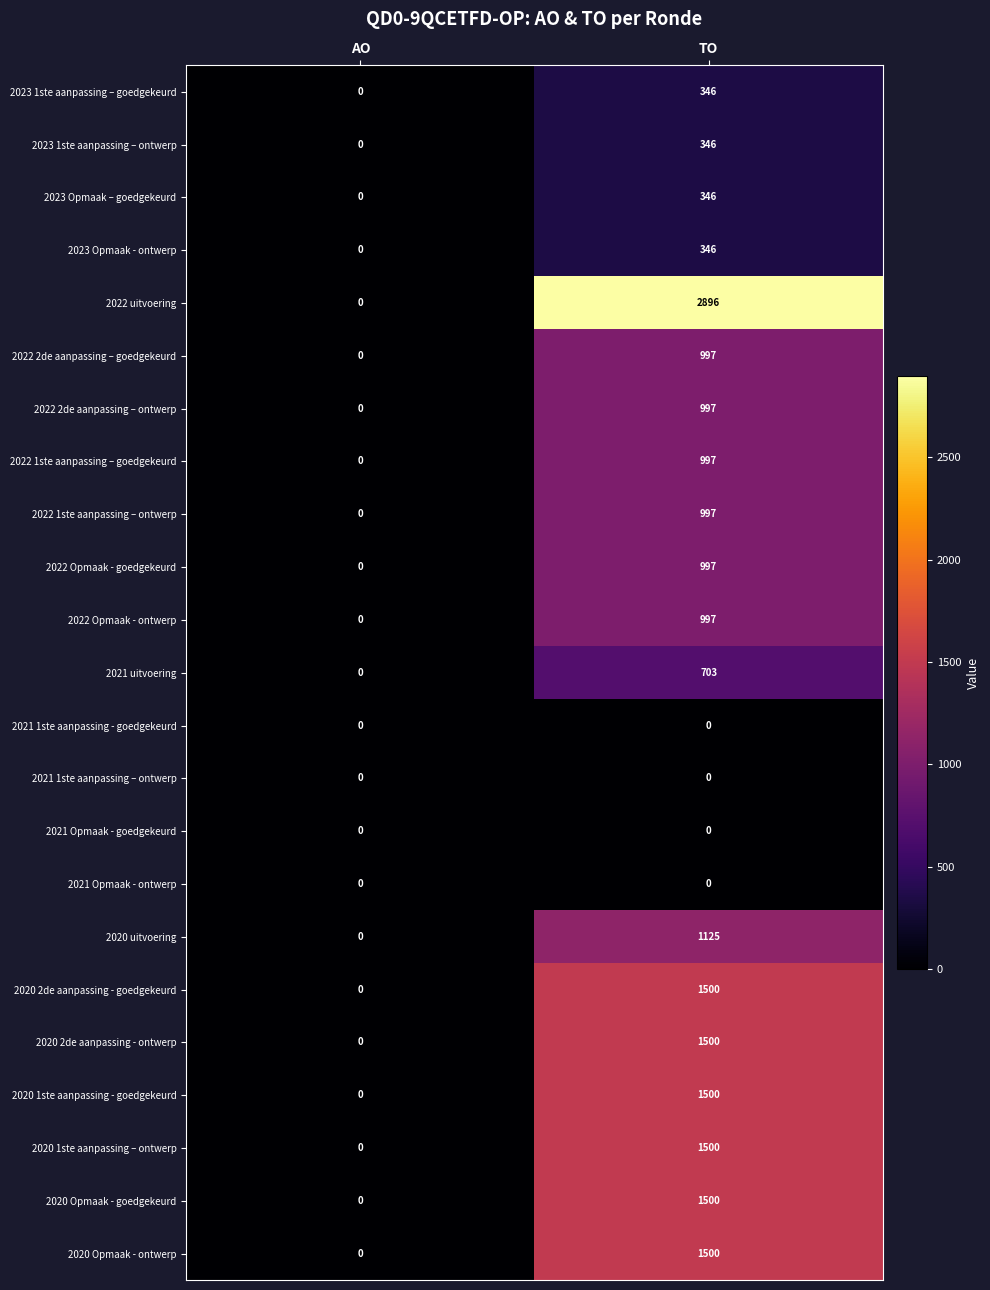

What is the greatest value displayed?

2896